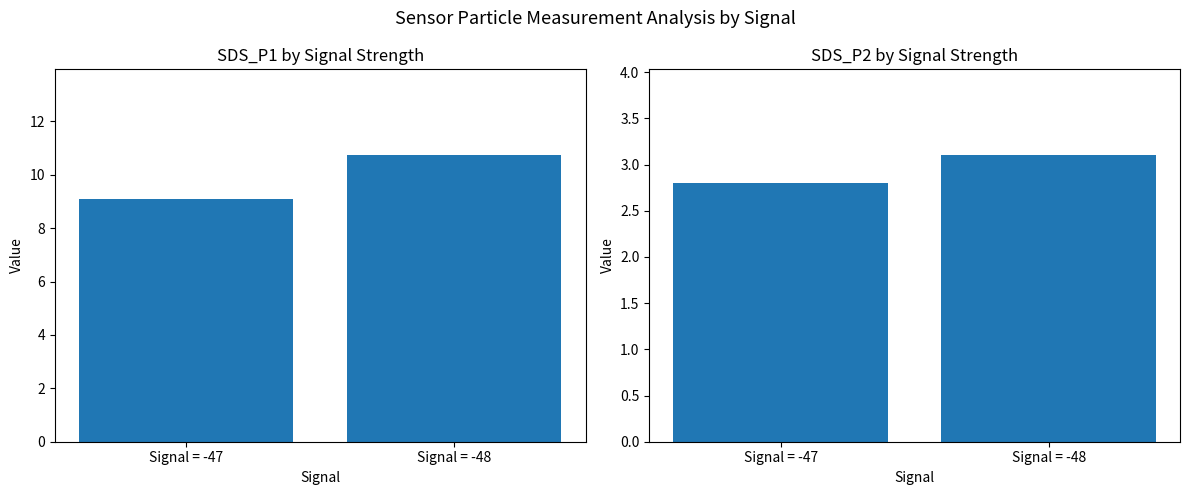

Reading left to right, list all the values displayed in this chart.

Avg SDS_P1: Signal = -47=9.1	Signal = -48=10.7
Avg SDS_P2: Signal = -47=2.8	Signal = -48=3.1